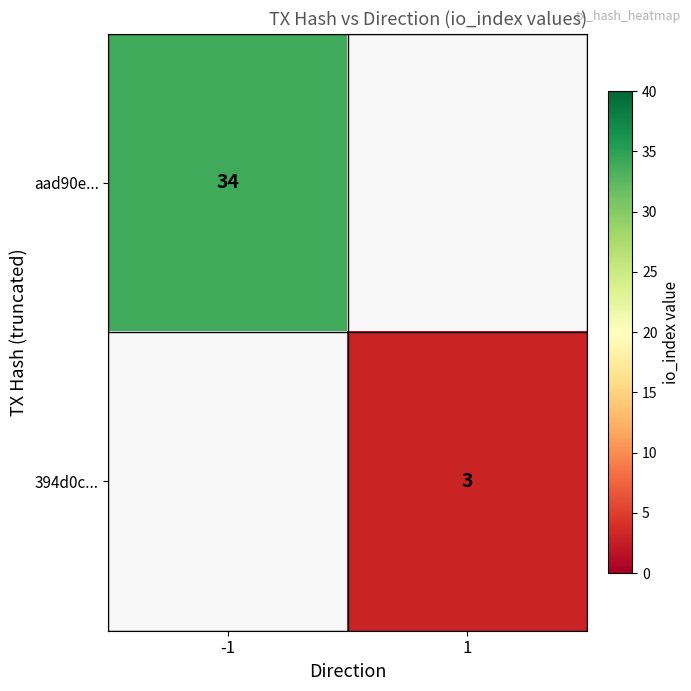

Which category has the lowest value across all series?

1